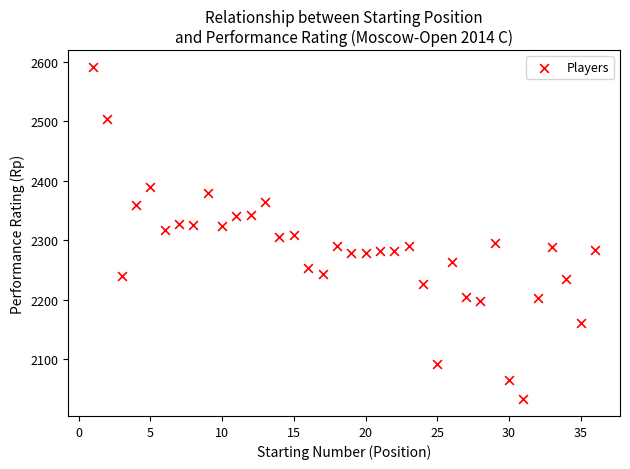

What is the range of X values (max minus min)?

35